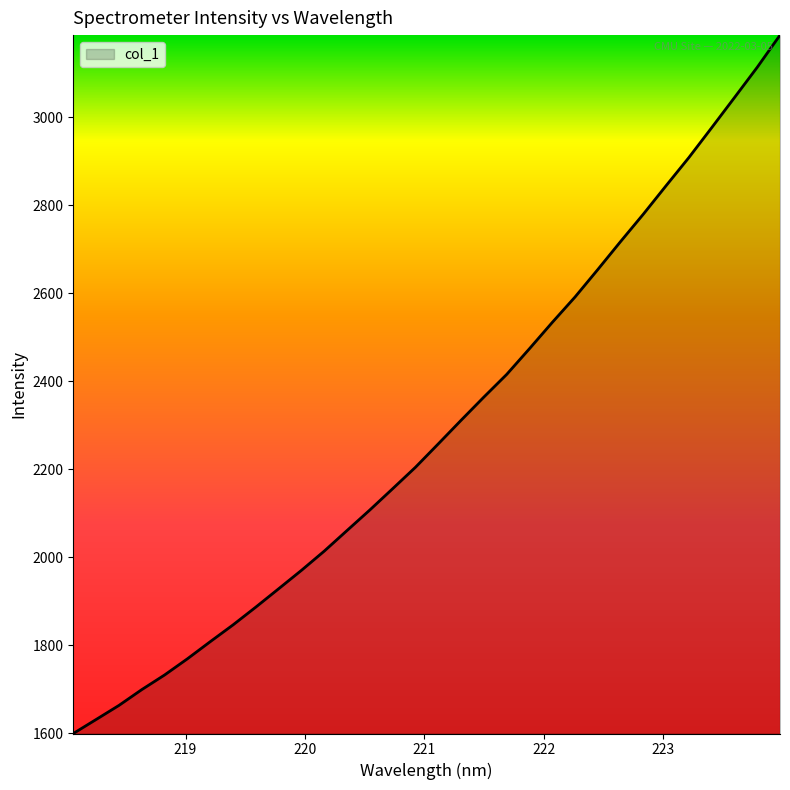

What is the greatest value displayed?

3186.6